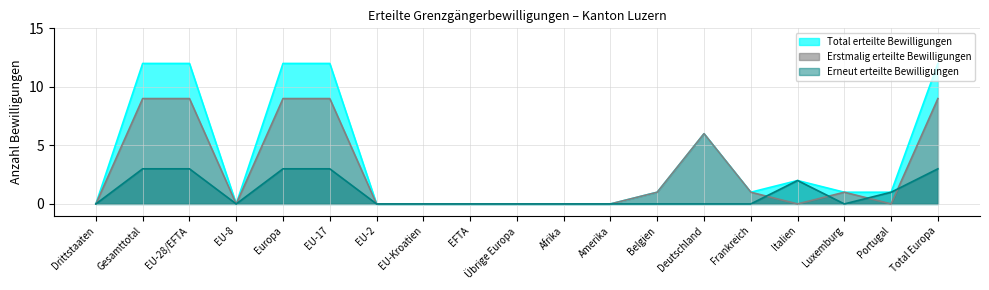

Reading left to right, extract all data points from this chart.

Total erteilte Bewilligungen: Drittstaaten=0	Gesamttotal=12	EU-28/EFTA=12	EU-8=0	Europa=12	EU-17=12	EU-2=0	EU-Kroatien=0	EFTA=0	Übrige Europa=0	Afrika=0	Amerika=0	Belgien=1	Deutschland=6	Frankreich=1	Italien=2	Luxemburg=1	Portugal=1	Total Europa=12
Erstmalig erteilte Bewilligungen: Drittstaaten=0	Gesamttotal=9	EU-28/EFTA=9	EU-8=0	Europa=9	EU-17=9	EU-2=0	EU-Kroatien=0	EFTA=0	Übrige Europa=0	Afrika=0	Amerika=0	Belgien=1	Deutschland=6	Frankreich=1	Italien=0	Luxemburg=1	Portugal=0	Total Europa=9
Erneut erteilte Bewilligungen: Drittstaaten=0	Gesamttotal=3	EU-28/EFTA=3	EU-8=0	Europa=3	EU-17=3	EU-2=0	EU-Kroatien=0	EFTA=0	Übrige Europa=0	Afrika=0	Amerika=0	Belgien=0	Deutschland=0	Frankreich=0	Italien=2	Luxemburg=0	Portugal=1	Total Europa=3